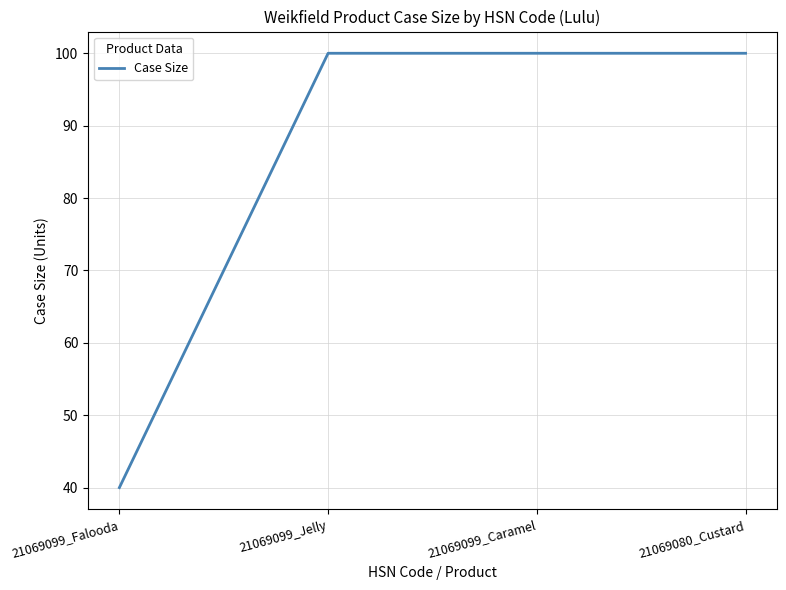

Is it true that the value at 21069099_Falooda is 15?

False